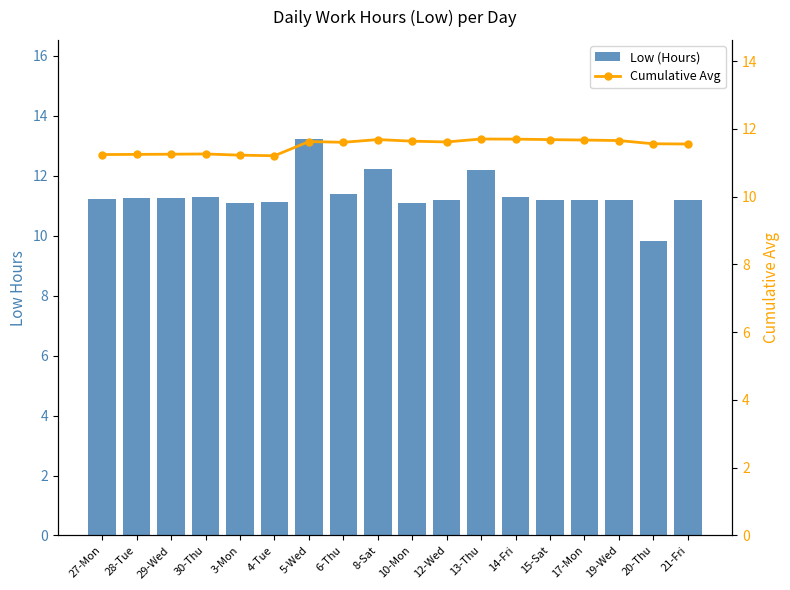

Which category has the lowest value in the Low (Hours) series?

20-Thu